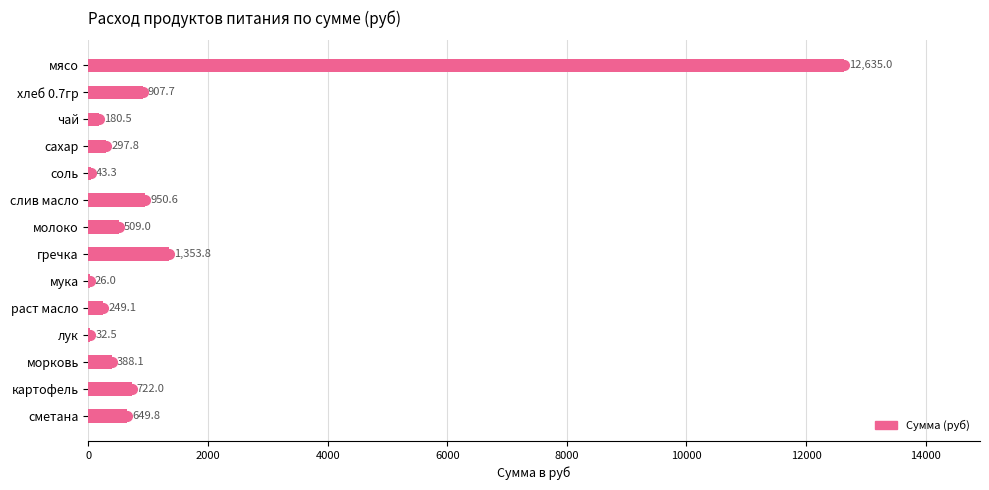

Reading top to bottom, what are all the values shown in this chart?

мясо=12635.0	хлеб 0.7гр=907.7	чай=180.5	сахар=297.8	соль=43.3	слив масло=950.6	молоко=509.0	гречка=1353.8	мука=26.0	раст масло=249.1	лук=32.5	морковь=388.1	картофель=722.0	сметана=649.8